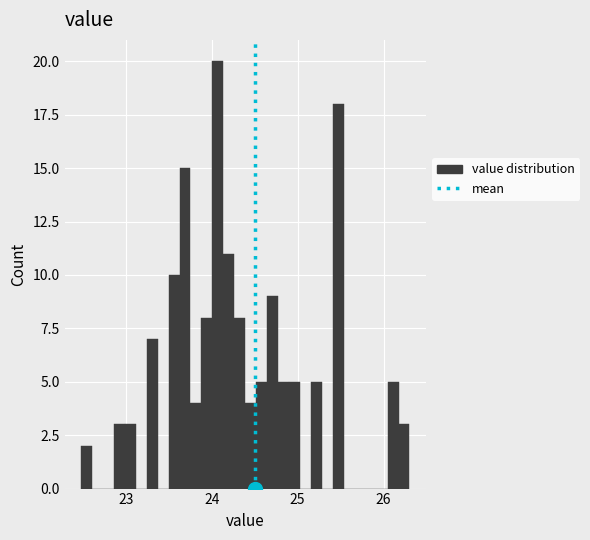

Read against the x-axis, roughly where is the centre of the tallest bar?

24.1